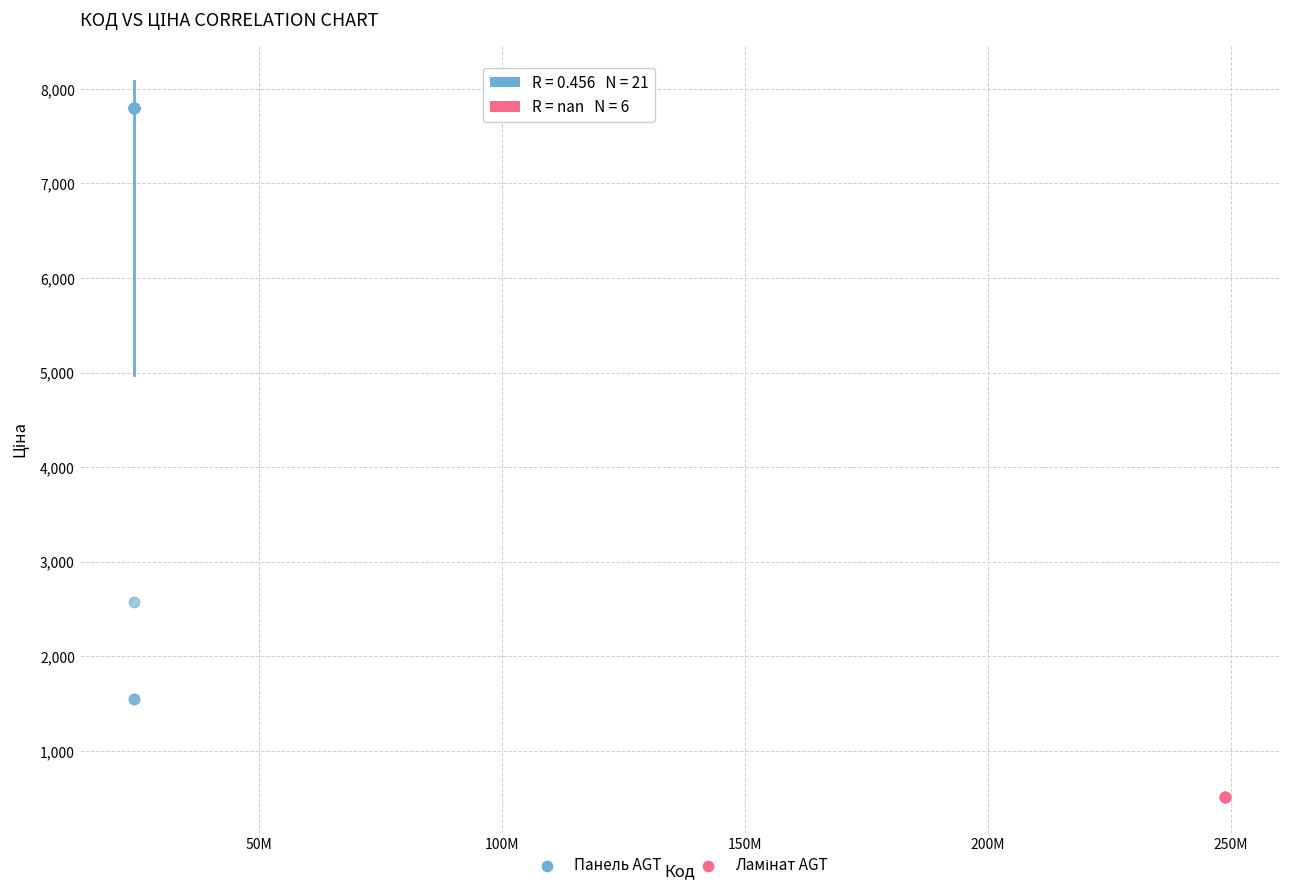

Which series reaches the maximum Y coordinate?

Панель AGT